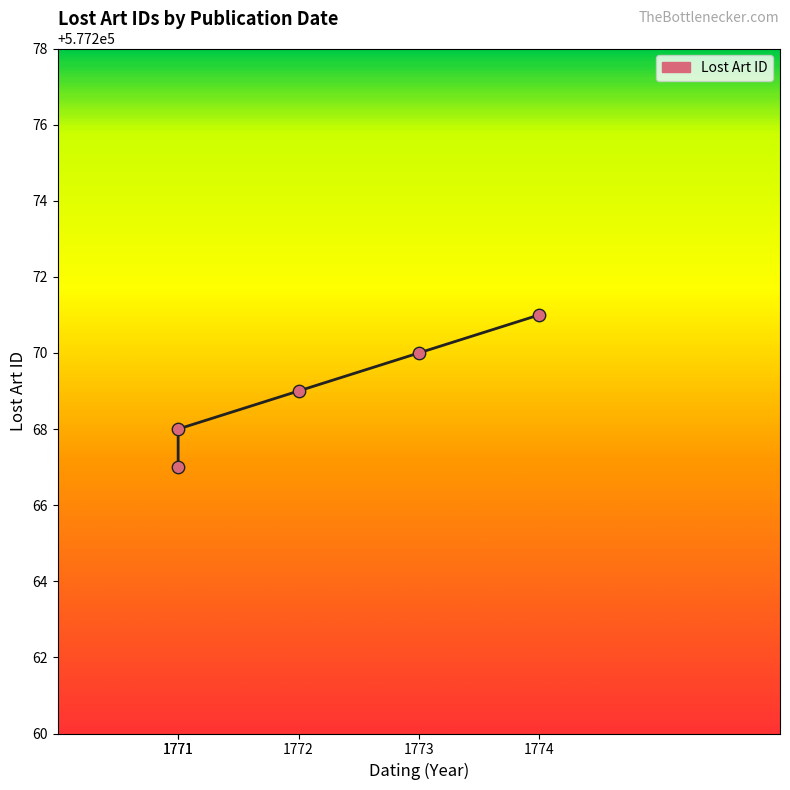

Approximately how many times larger is the value at 1773 compared to 1772?

1.0